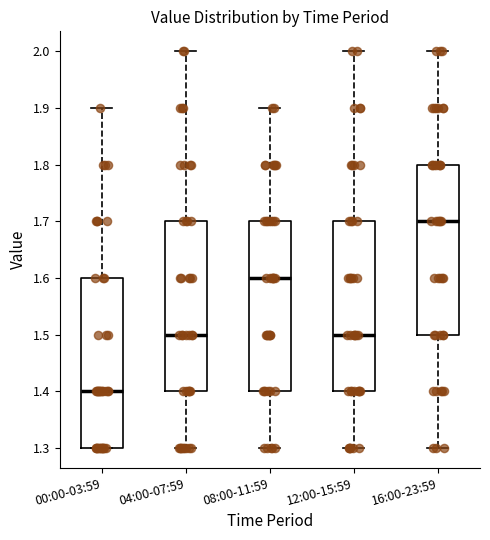

Reading left to right, read every box against the y-axis: the position of its median line, the range the box covers, and the ends of its whiskers. The values are not printed on the chart, so give them approximately, as read against the axis.

00:00-03:59: median 1.4, box 1.3 to 1.6, whiskers 1.3 to 1.9
04:00-07:59: median 1.5, box 1.4 to 1.7, whiskers 1.3 to 2.0
08:00-11:59: median 1.6, box 1.4 to 1.7, whiskers 1.3 to 1.9
12:00-15:59: median 1.5, box 1.4 to 1.7, whiskers 1.3 to 2.0
16:00-23:59: median 1.7, box 1.5 to 1.8, whiskers 1.3 to 2.0